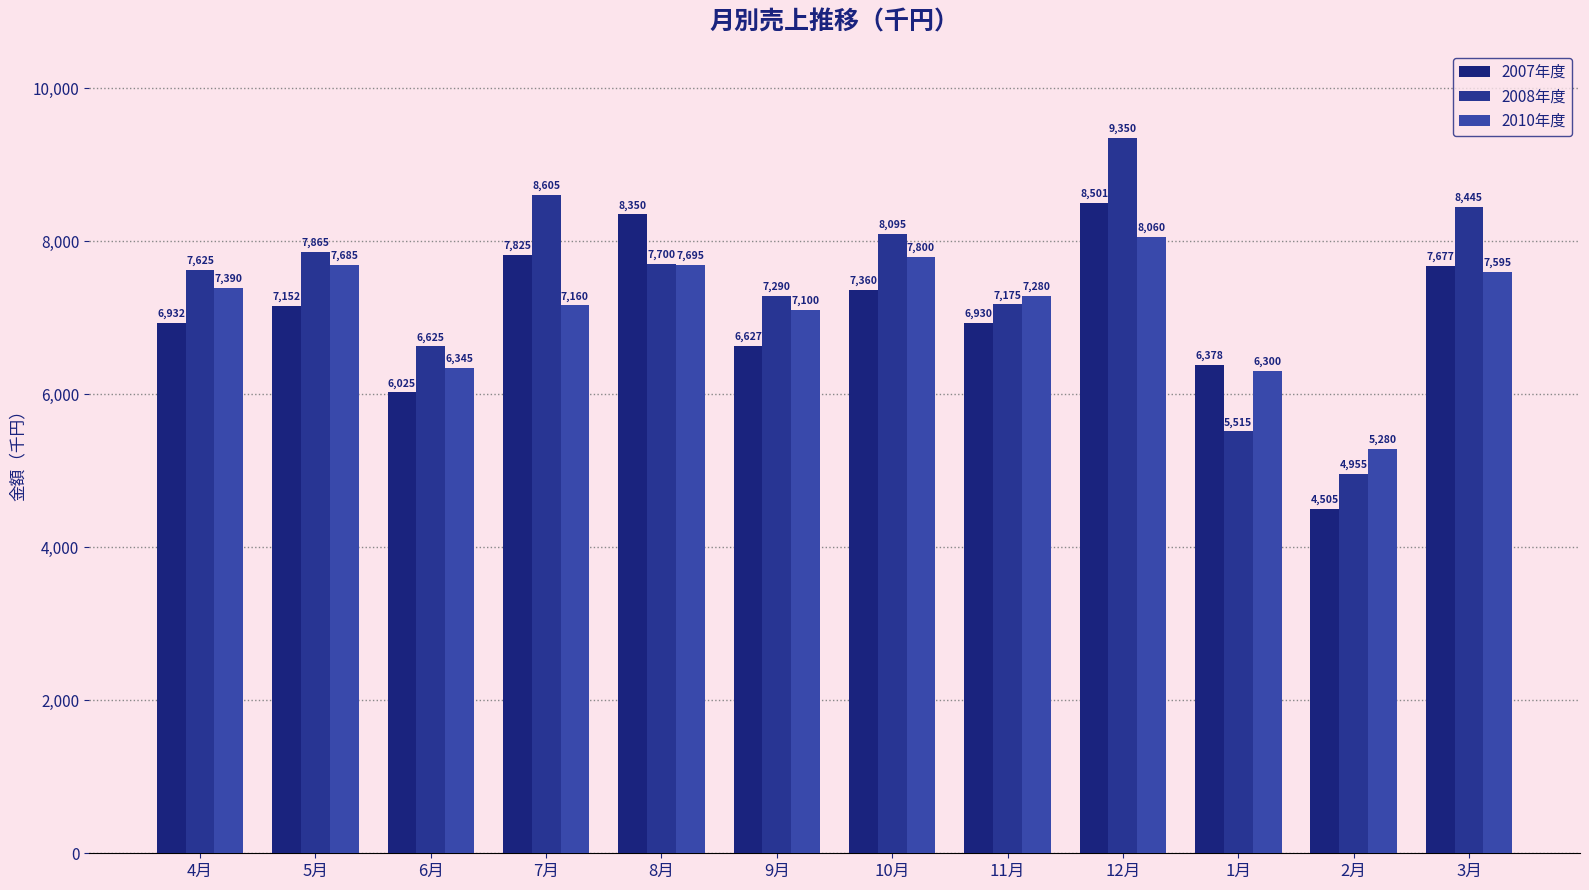

What is the sum of the 2008年度 values at 5月 and 11月?

15040.0